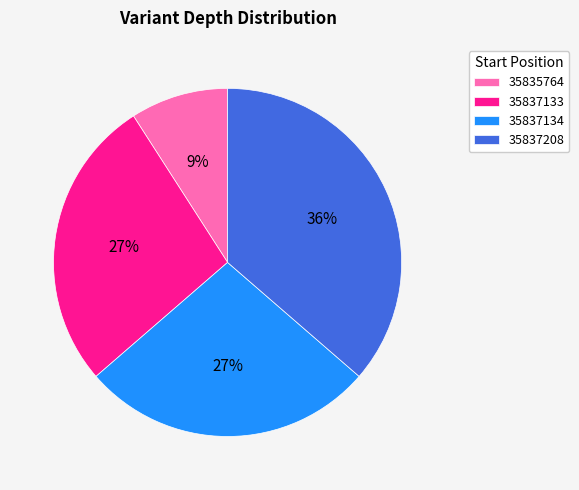

To the nearest percent, what is the difference between the largest and smallest slice percentages?

27%